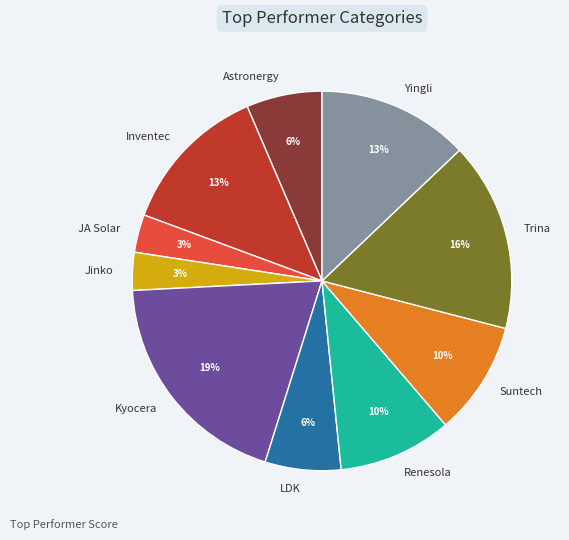

To the nearest percent, what is the average slice percentage?

10%